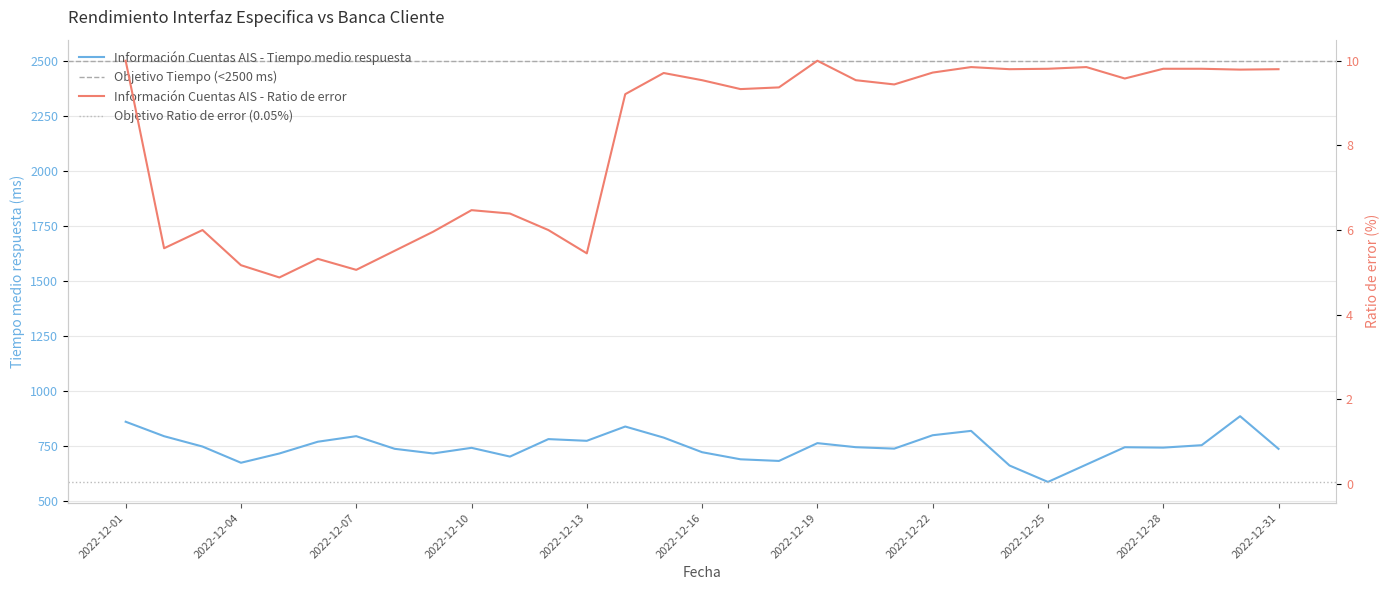

At which label does Información Cuentas AIS - Ratio de error reach its peak?

2022-12-01